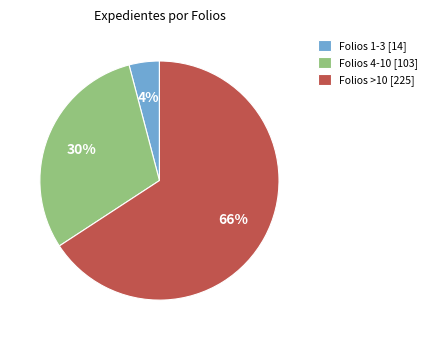

The Folios 1-3 [14] slice represents 4% of the pie. True or false?

True